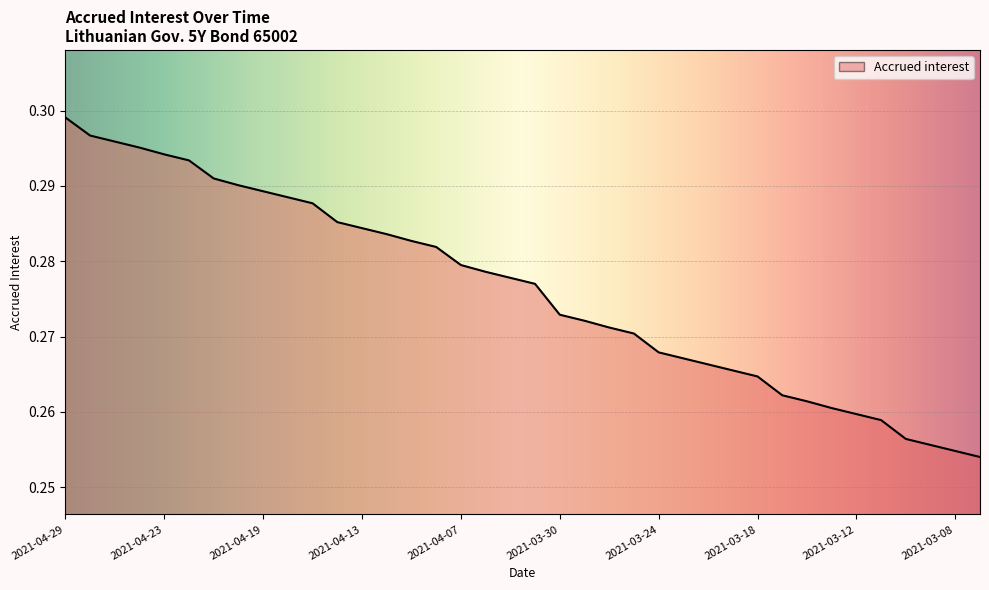

Which category has the lowest value across all series?

2021-03-05